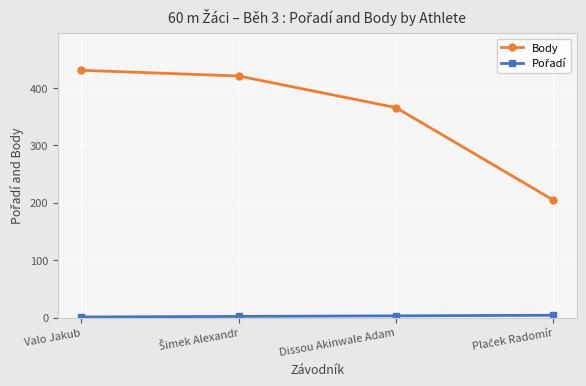

Where is Body nearest to the value 318?

Dissou Akinwale Adam